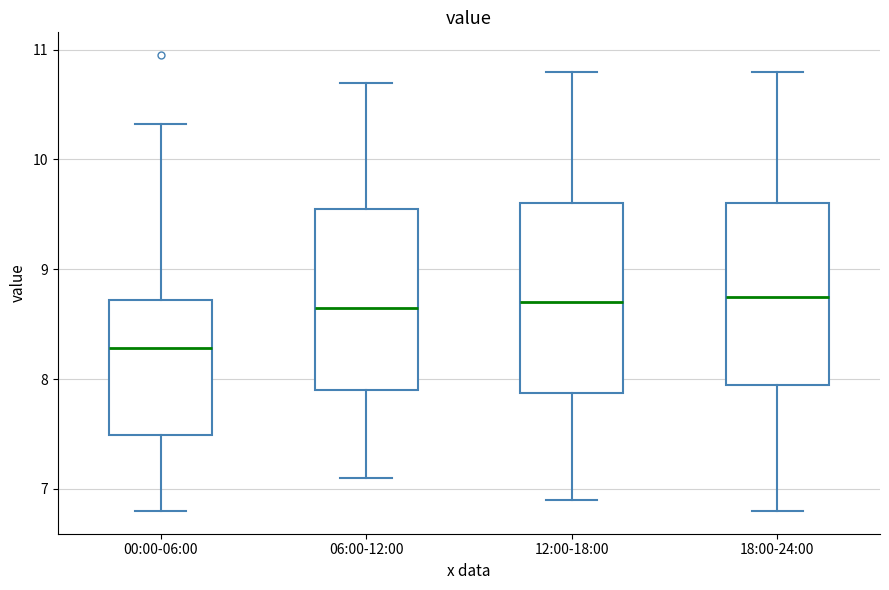

Where is the upper edge of the box for 12:00-18:00 on the y-axis? The values are not printed on the chart, so give them approximately, as read against the axis.

9.6